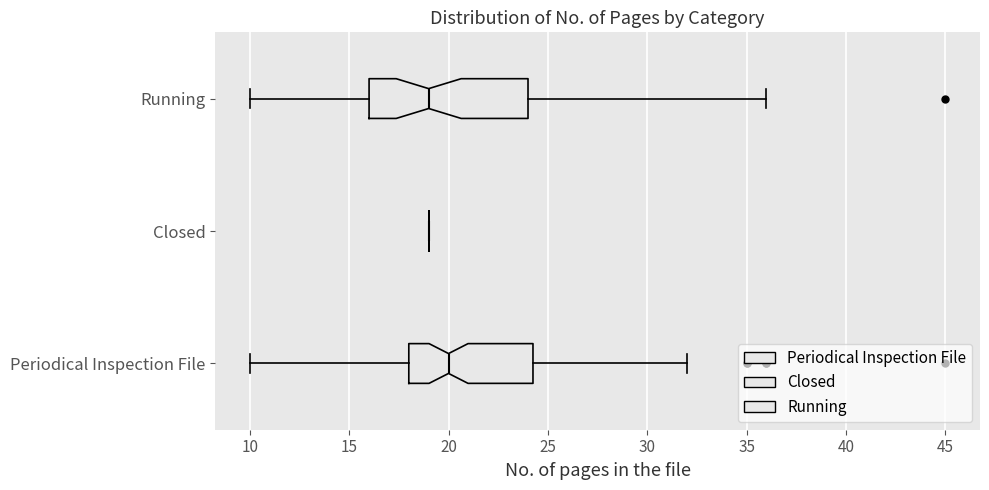

Which box is the widest, from its left edge to its right edge?

Running